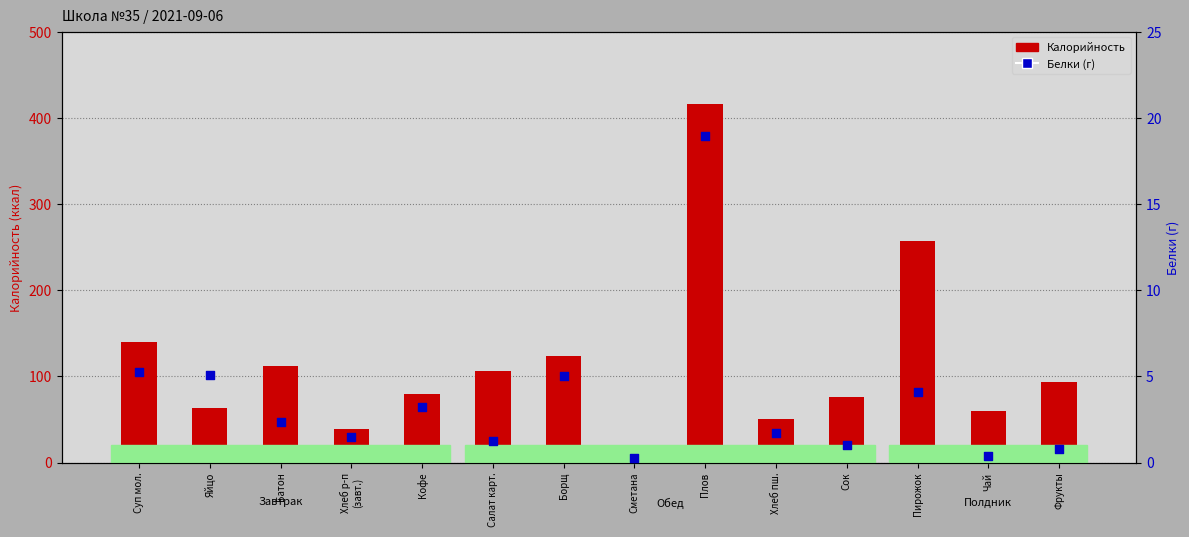

Which series has the largest total across all categories?

Калорийность